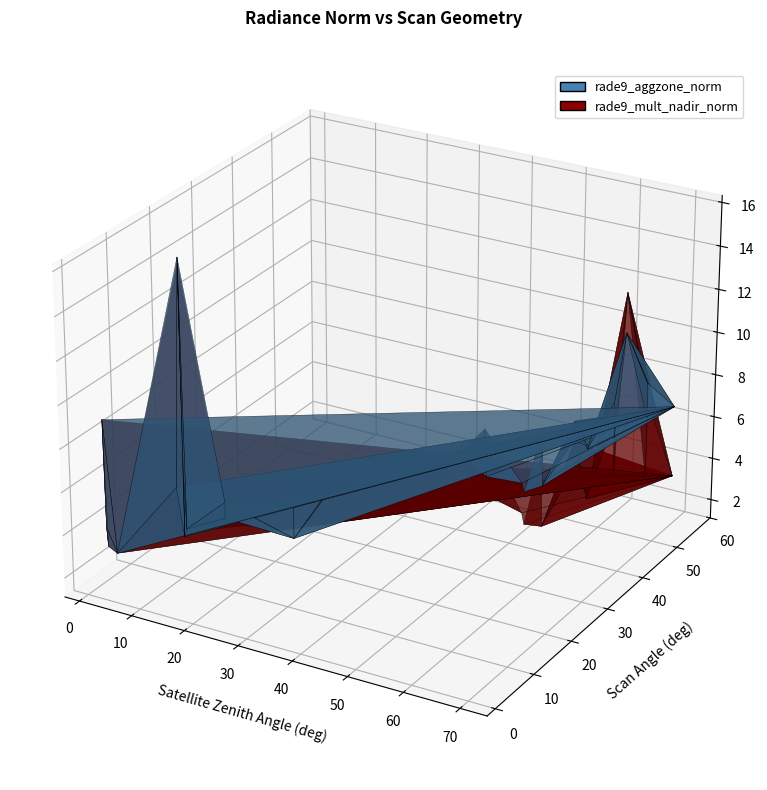

Reading left to right, list all the values displayed in this chart.

rade9_aggzone_norm: 4.7	2.9	5.5	5.4	3.6	3.4	4.2	4.2	9.1	10.3	6.4	7.9	3.5	4.9	5.3	4.2	5.2	6.3	3.8	6.2	6.7	2.4	3.2	7.1	5.2	4.1	3.8	4.3	7.8	16.0	5.9	5.4	4.5	3.2	6.2	6.0	4.3	5.3	5.1	3.3
rade9_mult_nadir_norm: 4.1	2.9	5.7	4.8	2.2	1.4	3.8	4.0	9.1	12.2	6.0	7.0	3.7	2.5	4.9	4.2	4.7	5.3	3.5	6.3	3.4	2.9	3.4	6.1	3.0	3.3	3.5	4.7	7.0	15.7	5.5	4.0	4.3	1.6	3.4	5.0	3.9	3.3	2.8	3.3